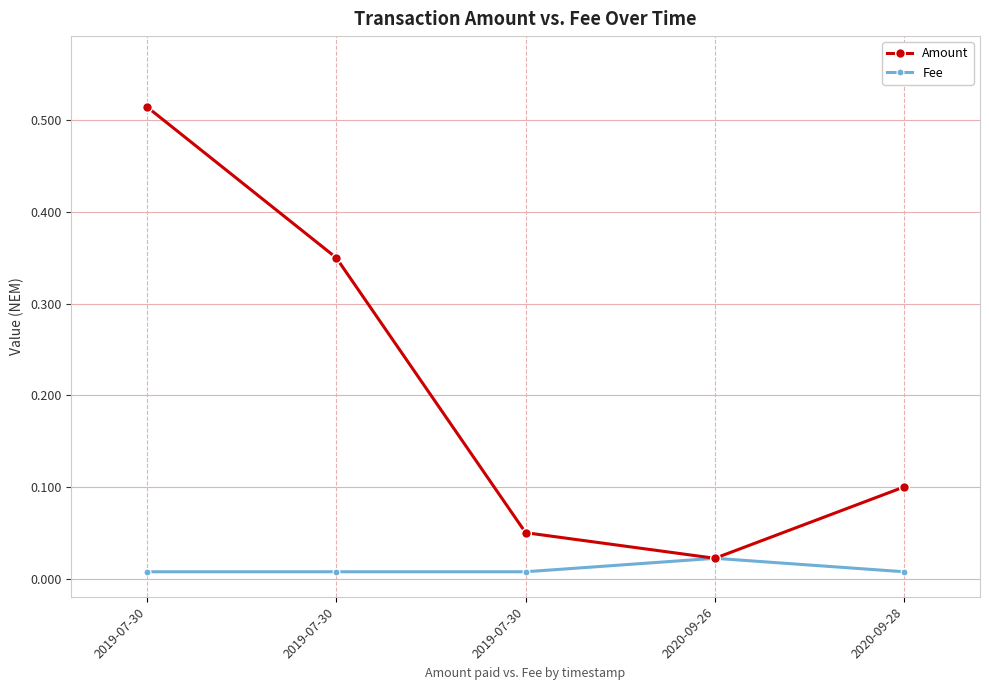

At which category does Fee reach its first local peak?

2020-09-26